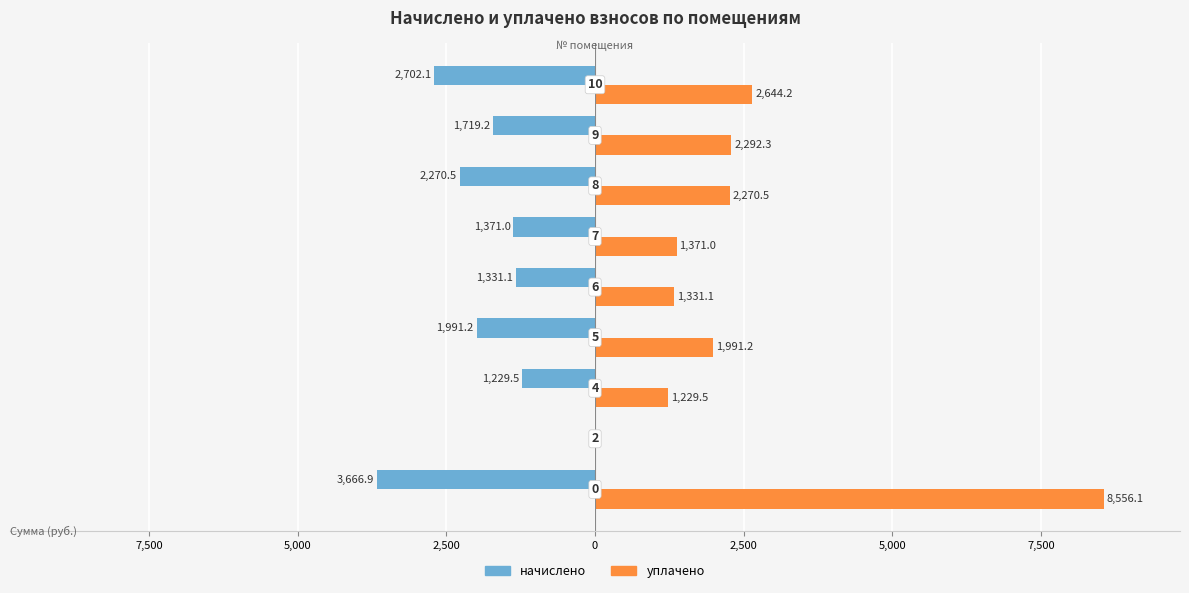

What are all the series names shown in the legend?

начислено, уплачено